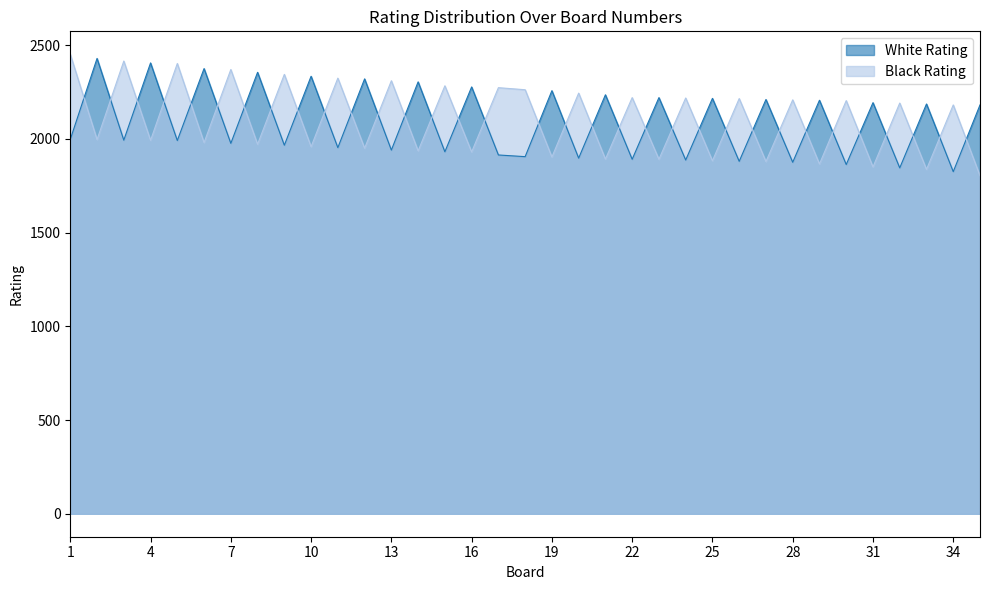

What is the sum of the Black Rating values at 12 and 14?

3886